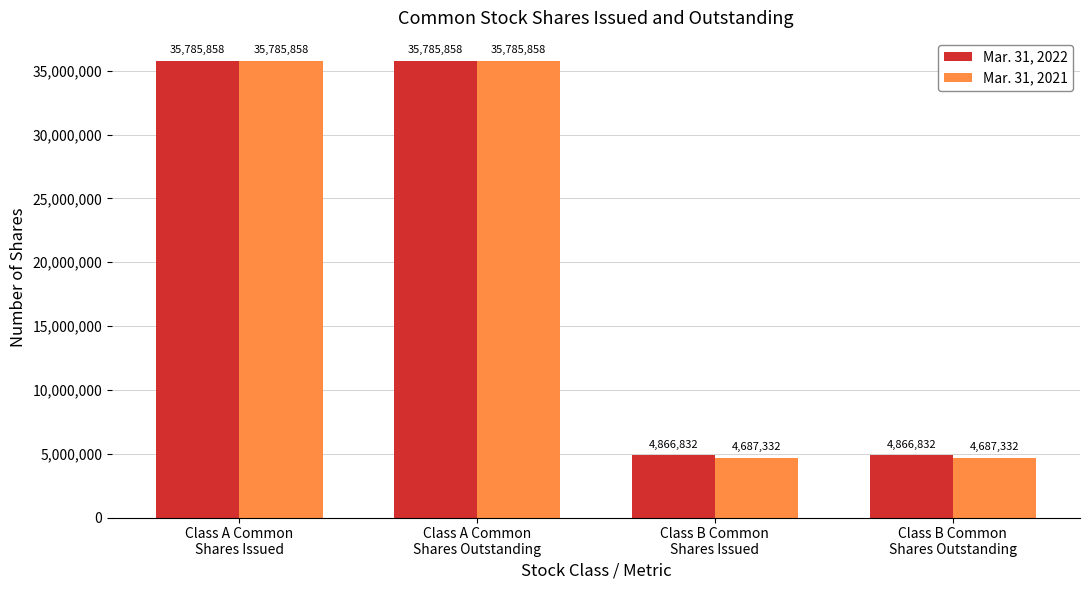

Which series has the widest spread of values?

Mar. 31, 2021